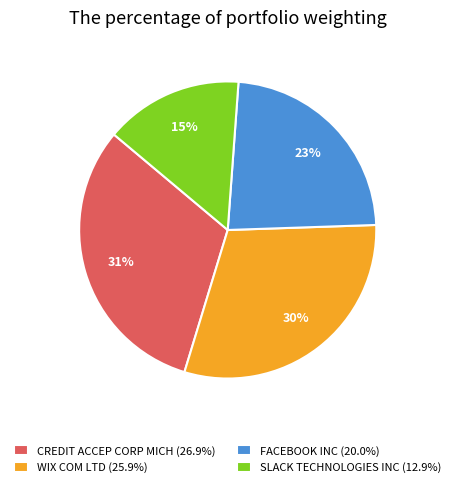

To the nearest percent, what portion does SLACK TECHNOLOGIES INC represent?

15%